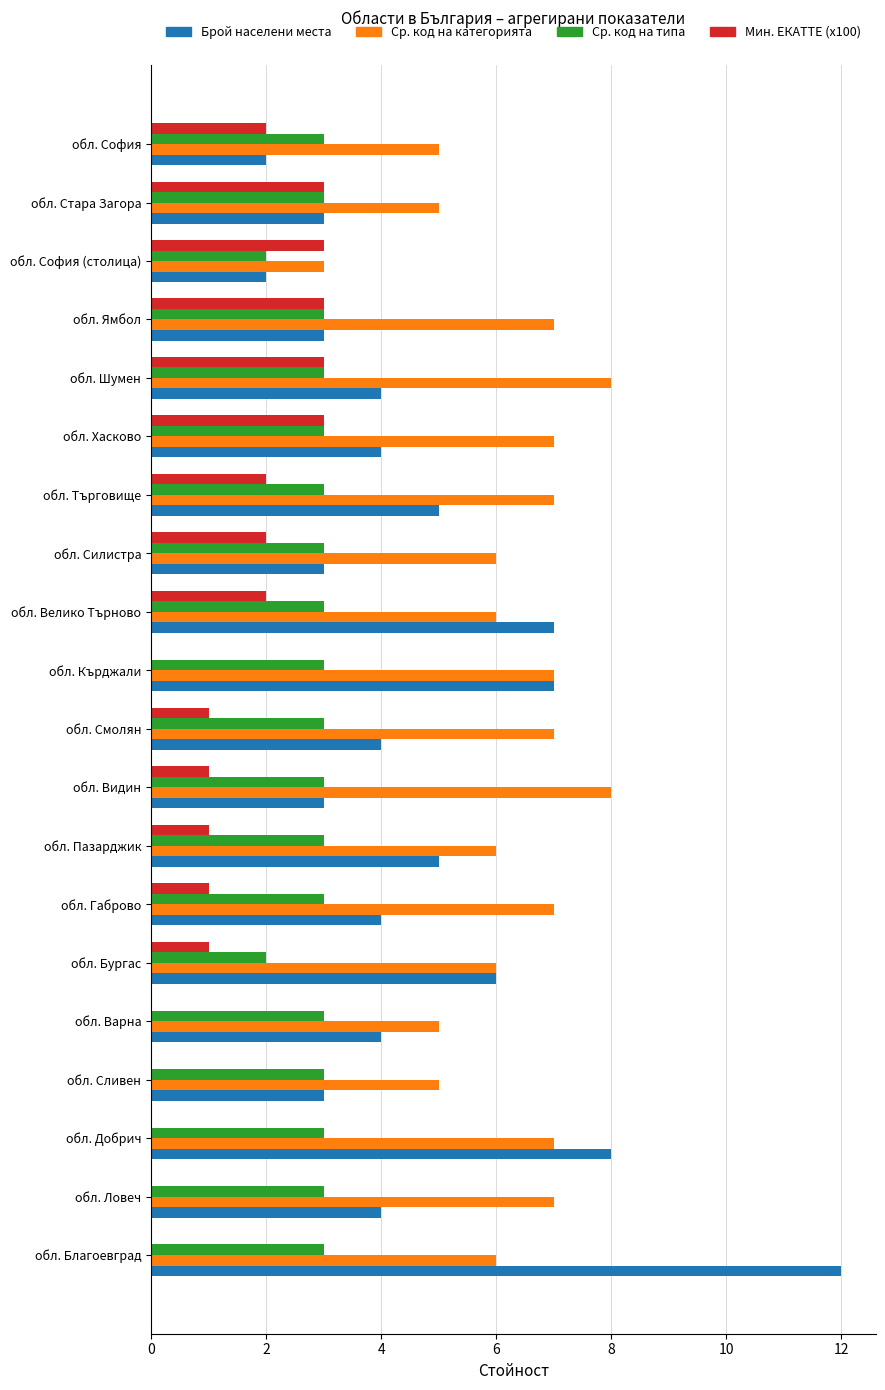

Which series changed the most between обл. Добрич and обл. Видин?

Брой населени места